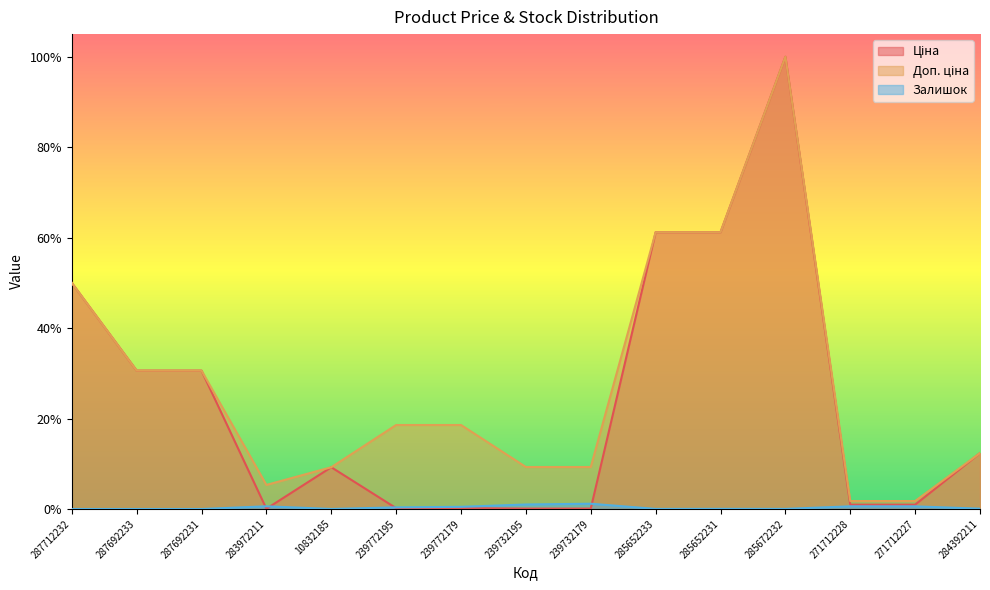

At which category is the sum across all series the highest?

285672232